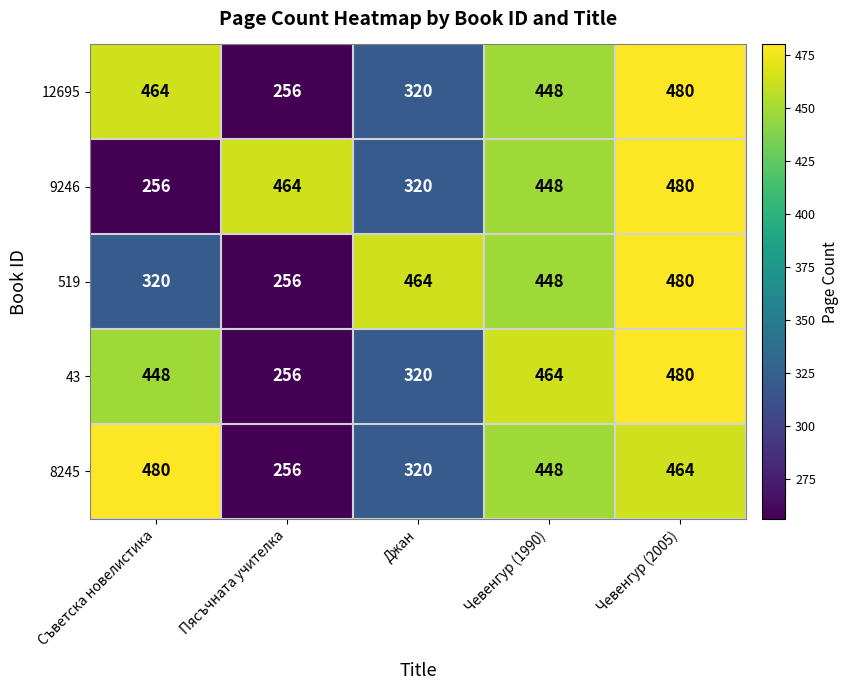

The value of 519 at Джан is 828. True or false?

False